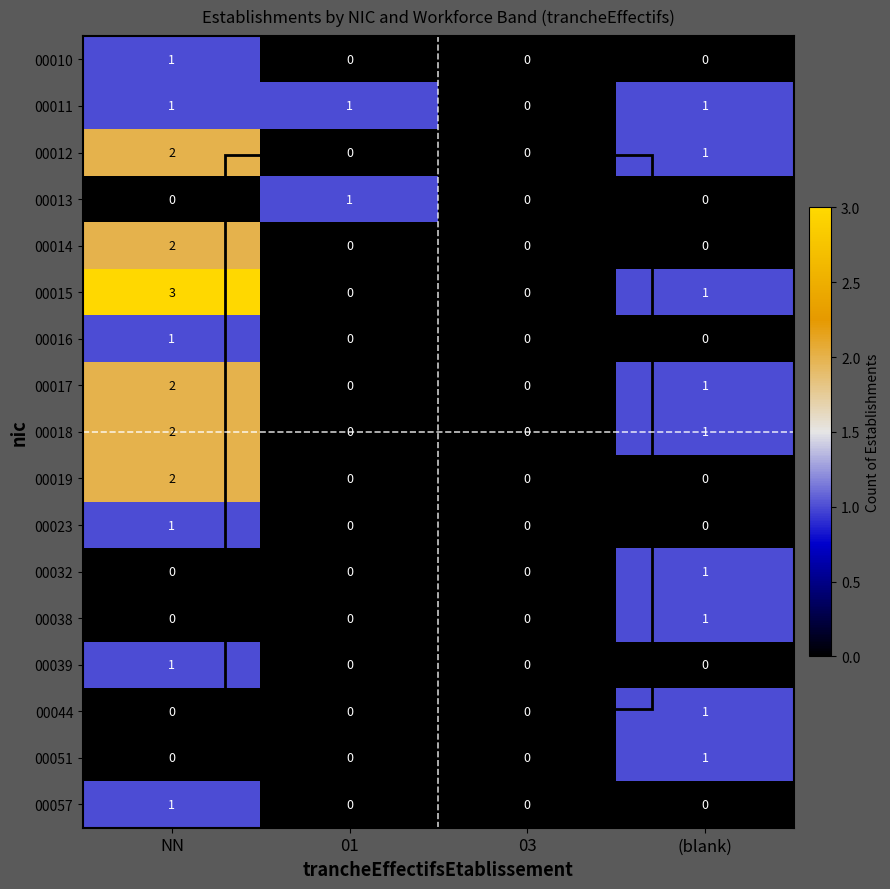

What is the total value across all series at 01?

2